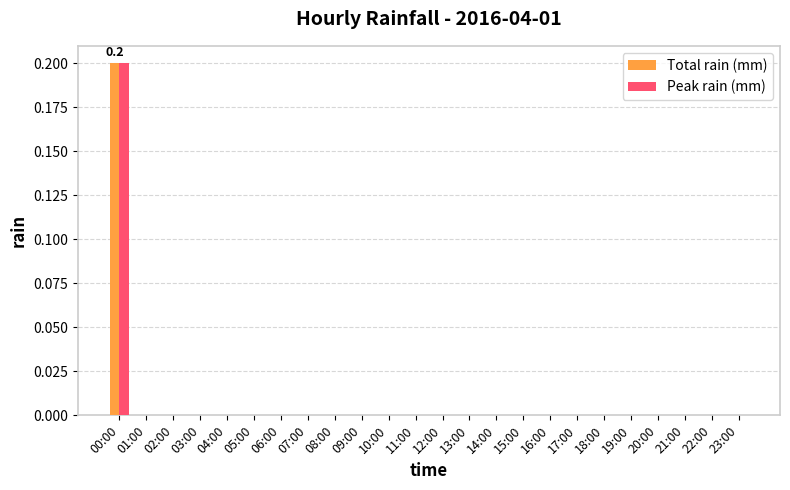

Which label corresponds to the largest value in the chart?

00:00